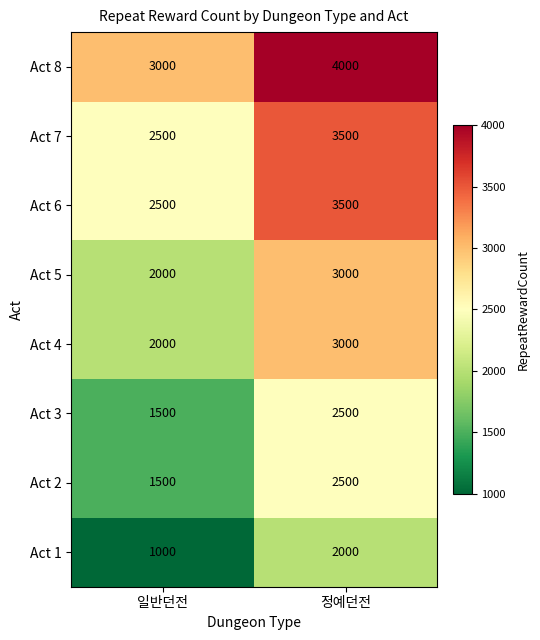

At which label is Act 4 closest to 2500?

일반던전